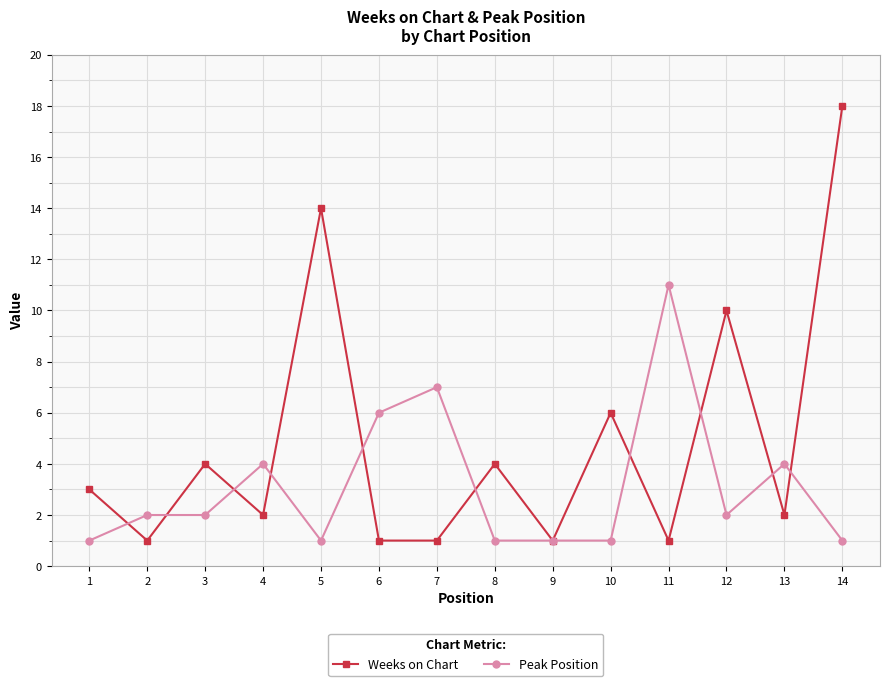

The Peak Position series shows 3 at 2. True or false?

False